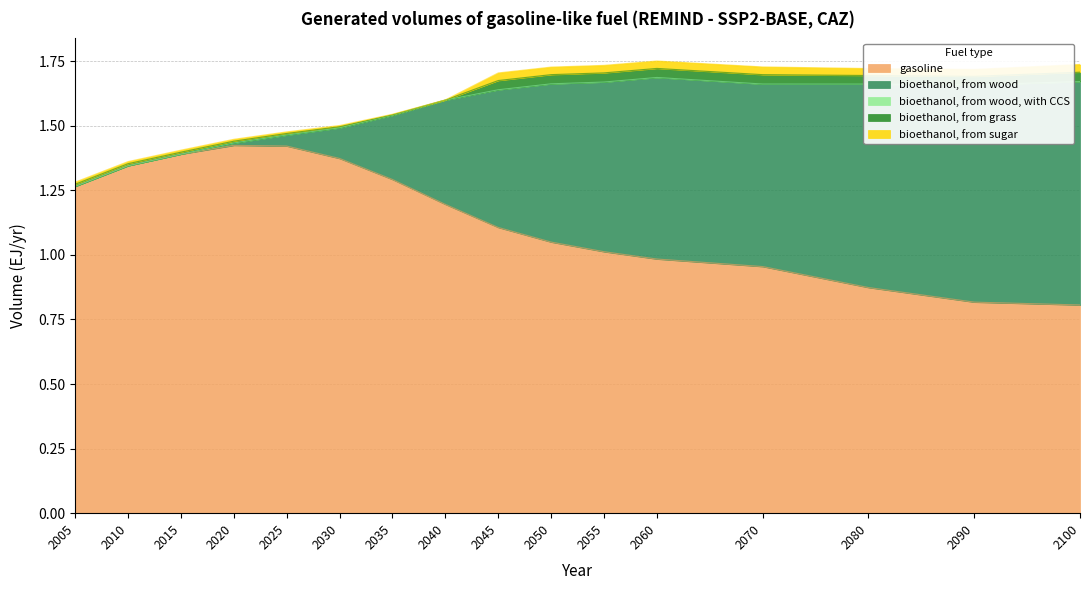

Is it true that bioethanol, from grass equals 0.0 at 2040?

True